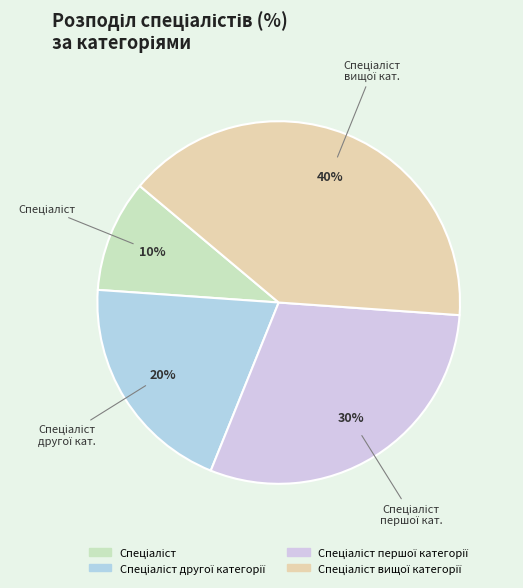

How many slices are in this pie chart?

4